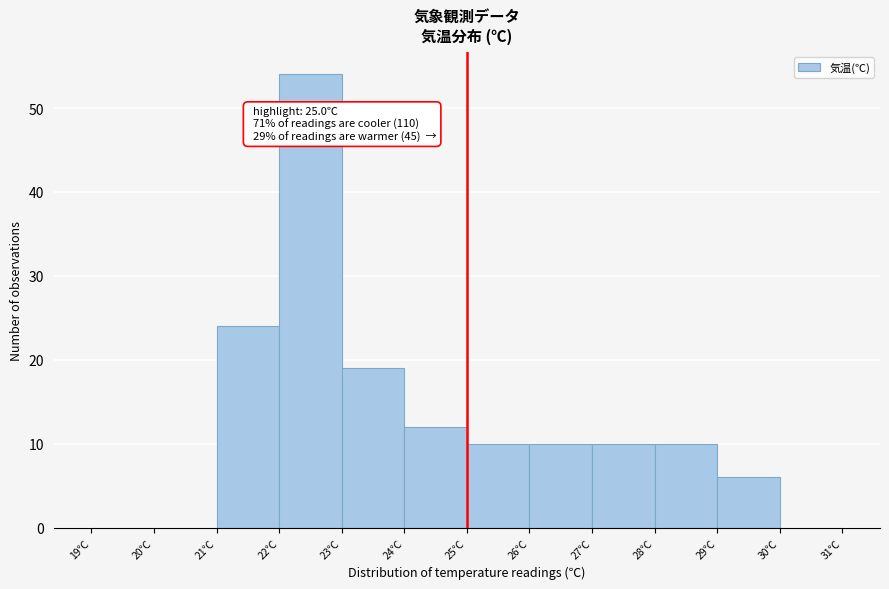

Over which range of the x-axis is the bar tallest?

22 to 23